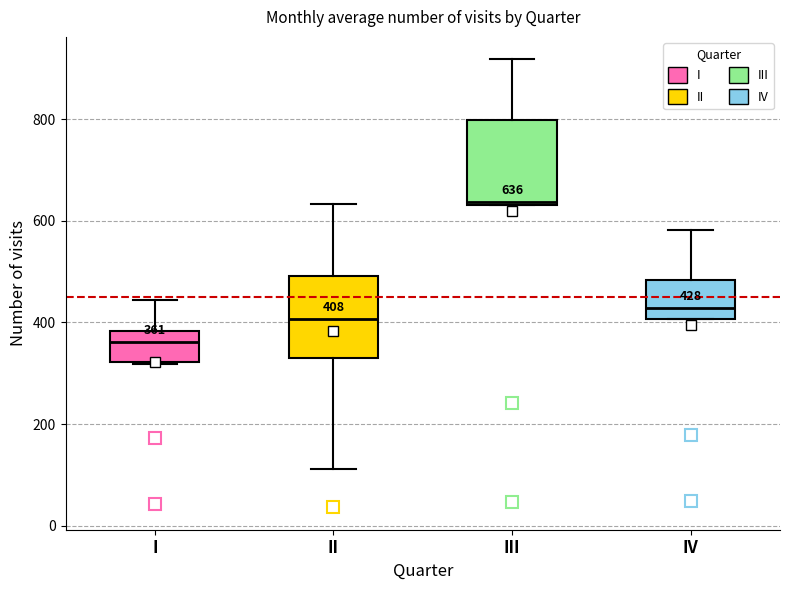

Which box's median line is the highest?

III